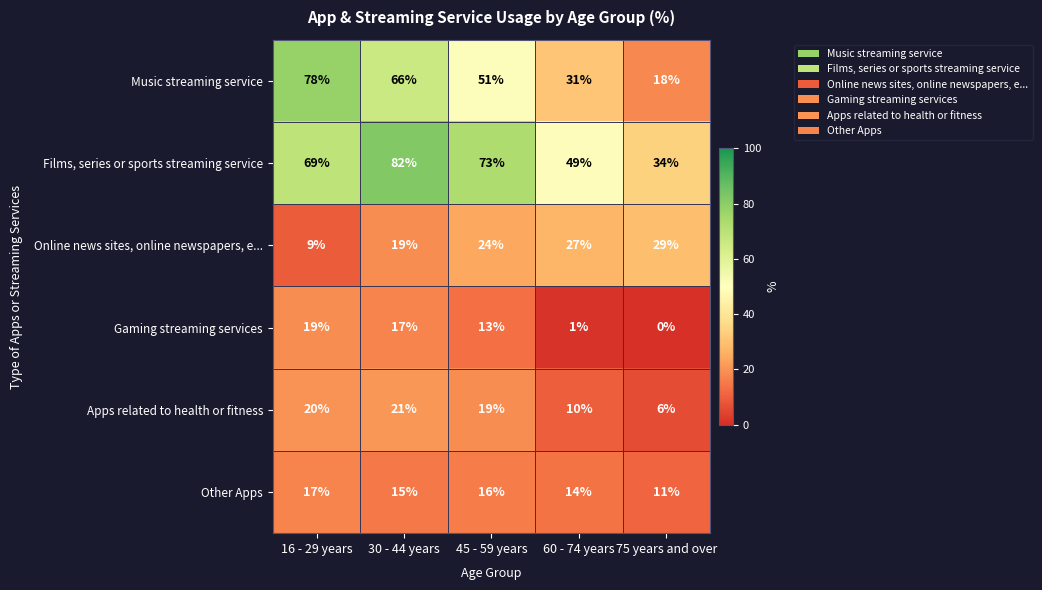

At which category does the chart reach its minimum across all series?

75 years and over